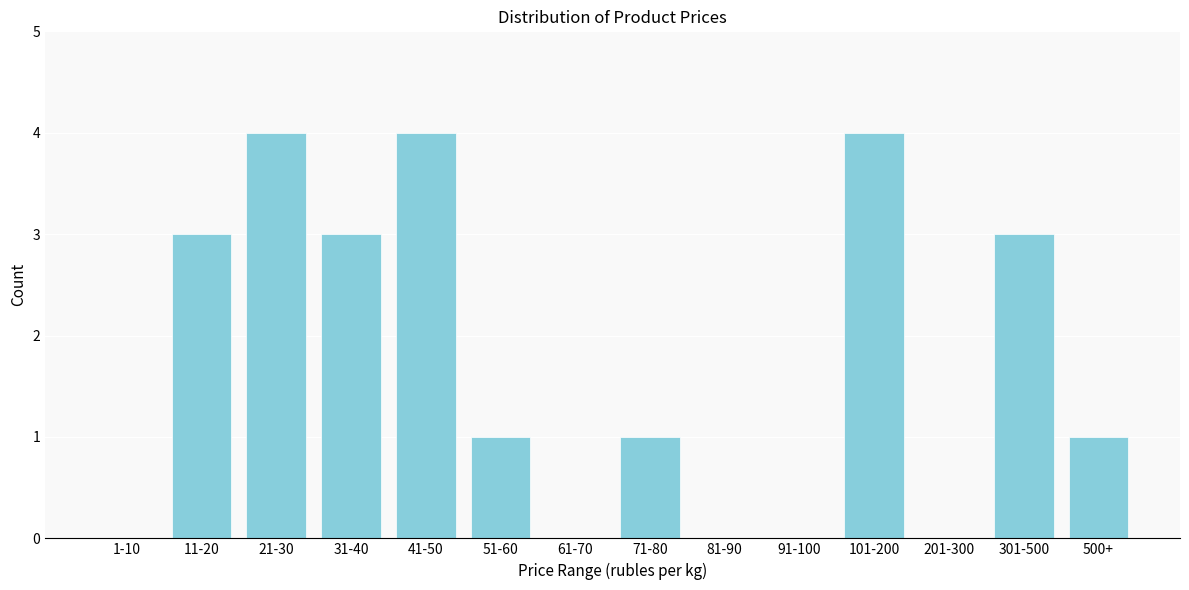

Reading left to right, what are all the values shown in this chart?

1-10=0	11-20=3	21-30=4	31-40=3	41-50=4	51-60=1	61-70=0	71-80=1	81-90=0	91-100=0	101-200=4	201-300=0	301-500=3	500+=1